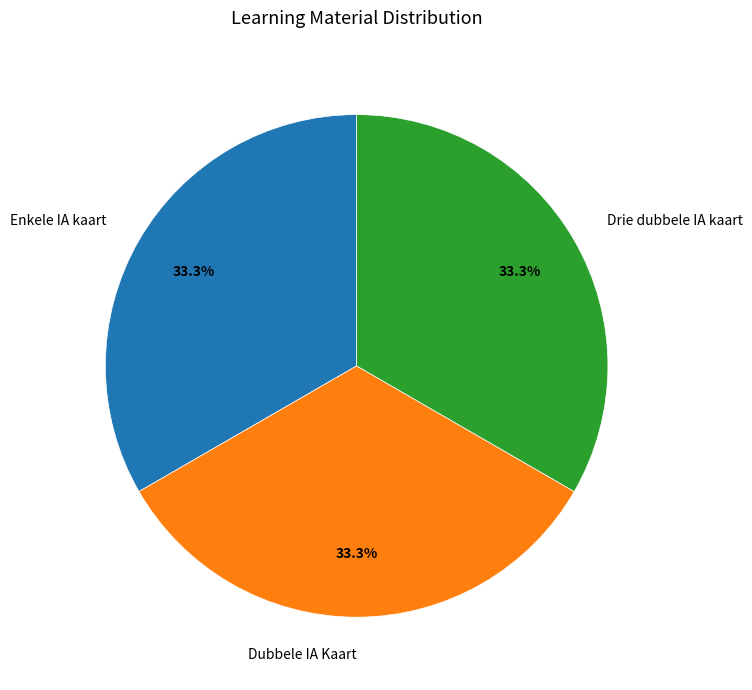

To the nearest percent, what portion does Dubbele IA Kaart represent?

33%